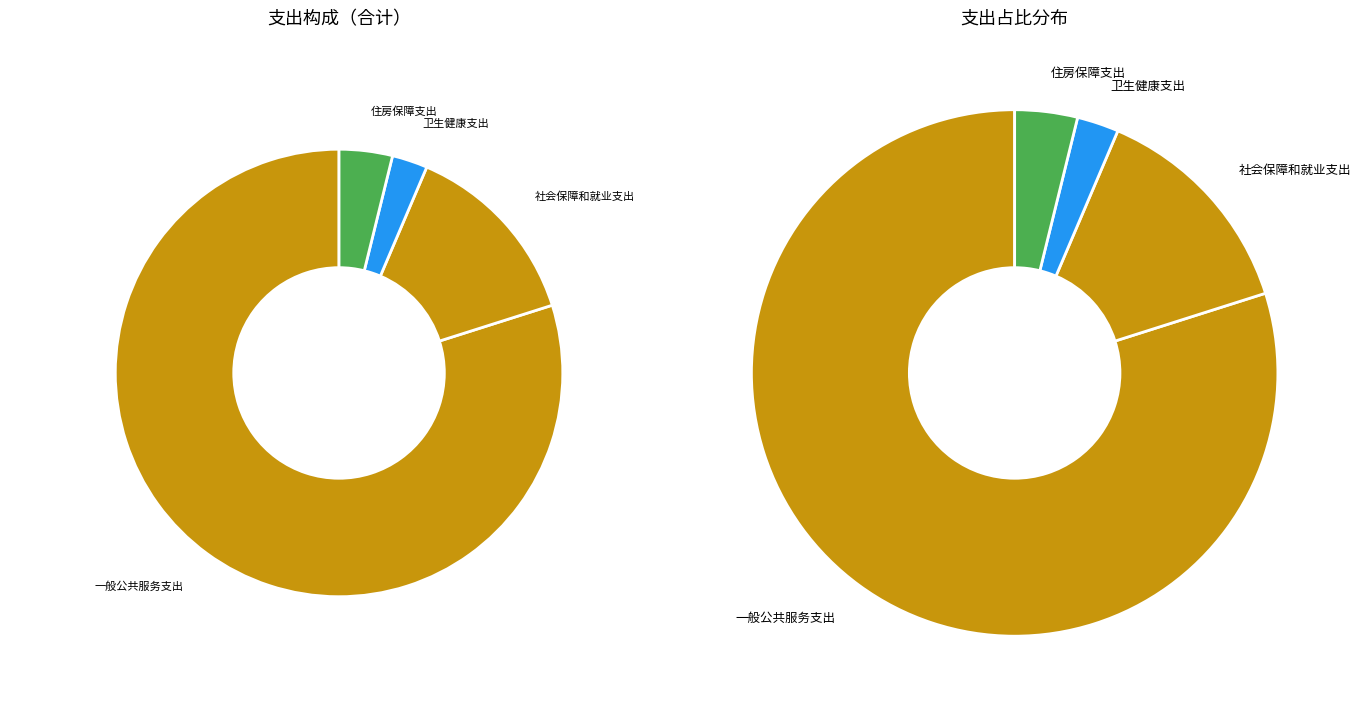

To the nearest percent, what percentage of the pie is 住房保障支出?

4%